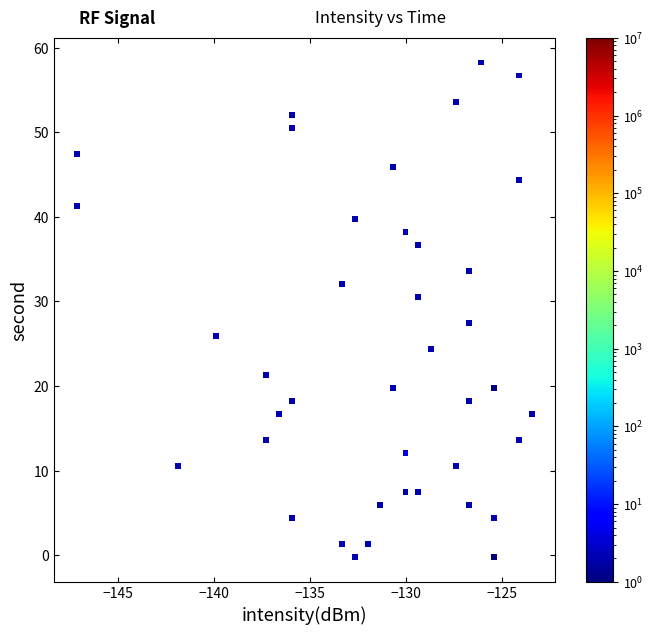

What is the range of X values (max minus min)?

23.7